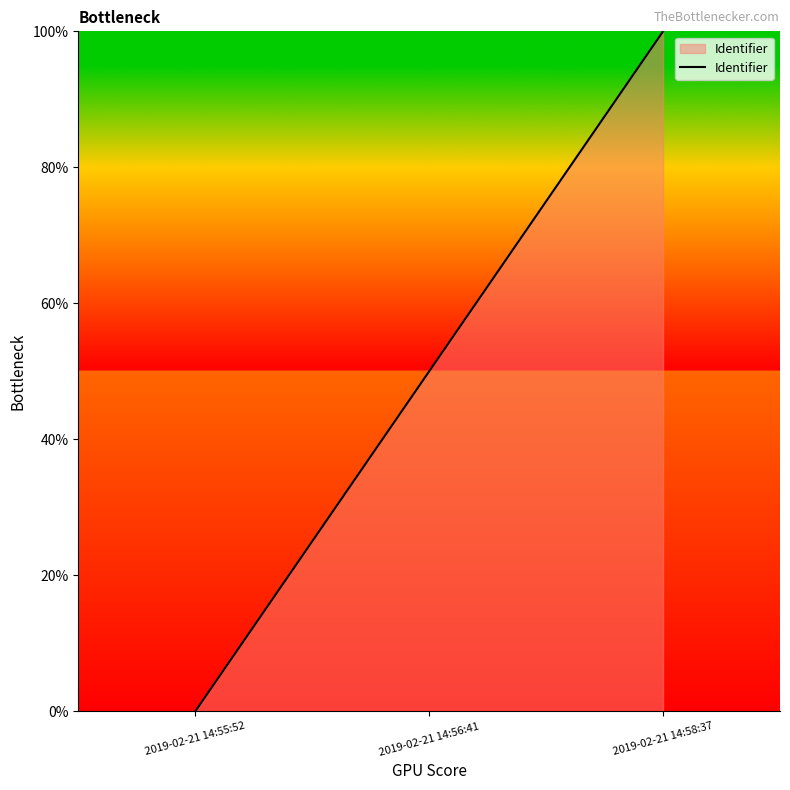

What is the sum of the values at 2019-02-21 14:56:41 and 2019-02-21 14:55:52?

50